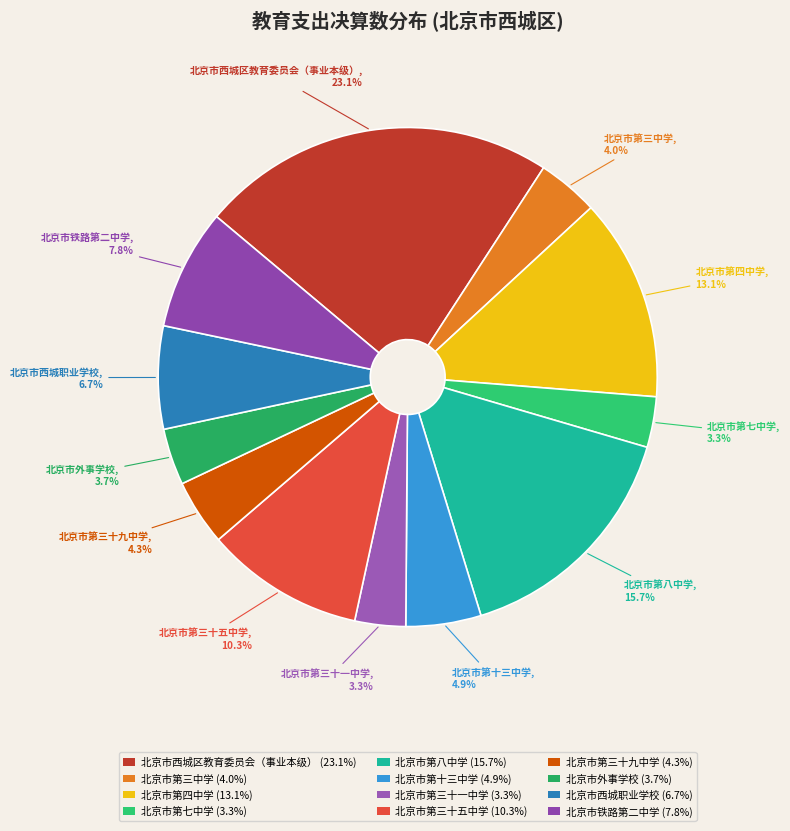

Is it true that 北京市第七中学 is 13% of the pie?

False